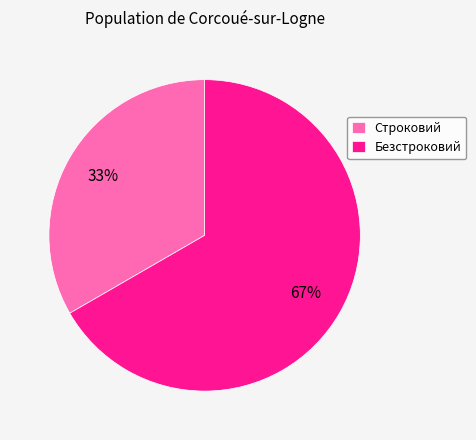

Do Безстроковий and Строковий together represent more than half of the pie?

Yes